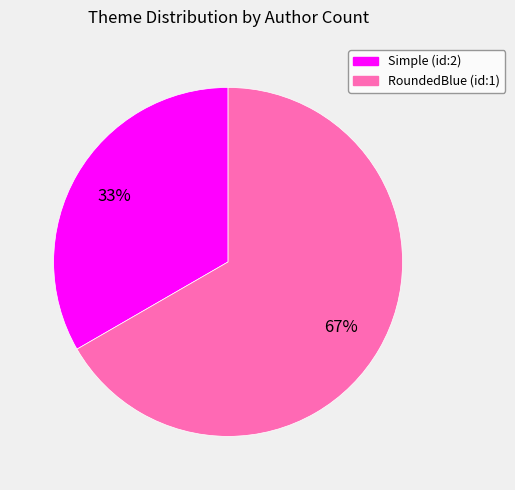

To the nearest percent, what is the combined percentage of Simple (id:2) and RoundedBlue (id:1)?

100%